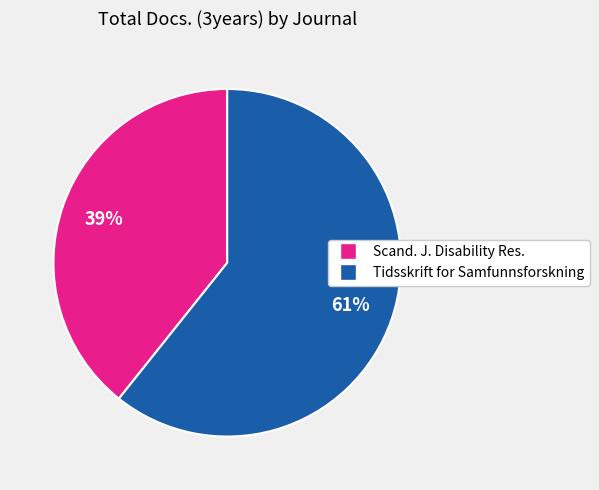

Does any single category account for the majority?

Yes